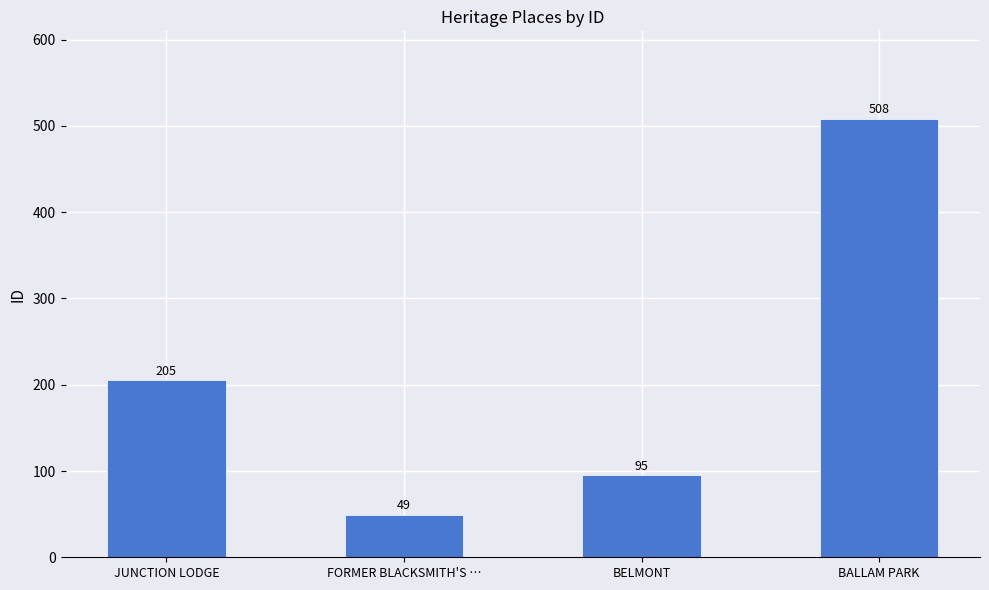

How many distinct data groups are displayed?

1